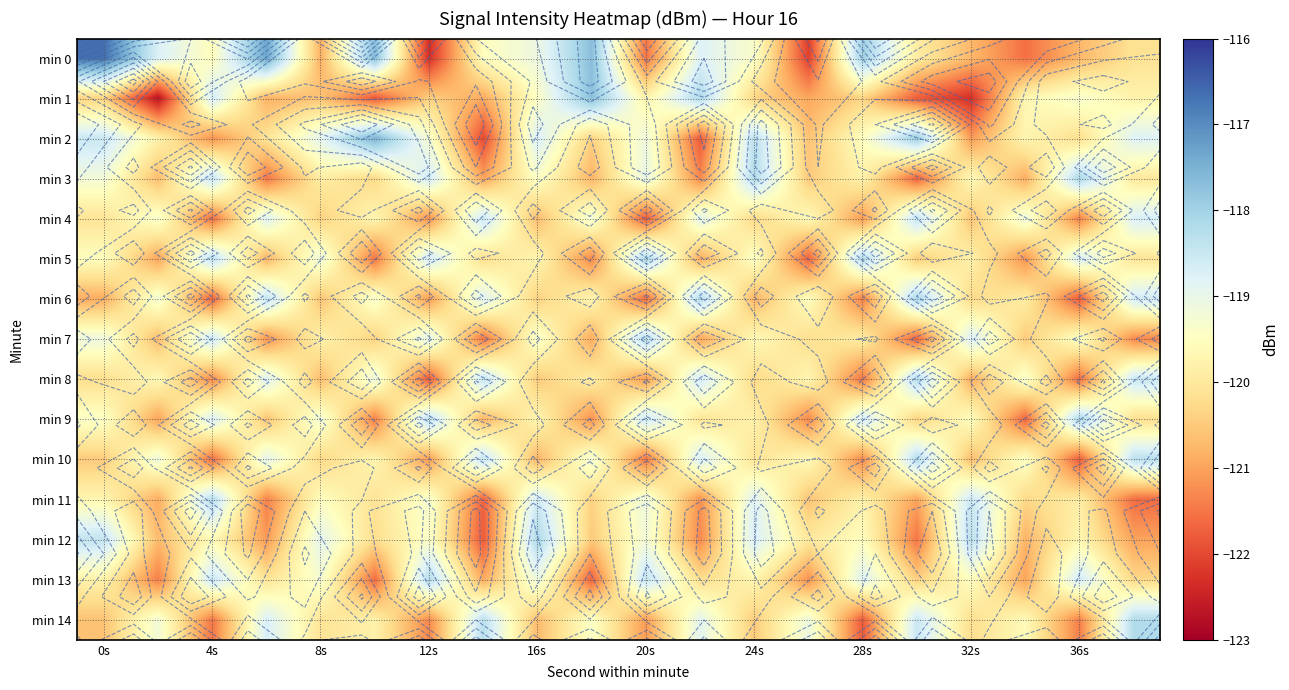

The value of min 9 at 36s is -174.0. True or false?

False